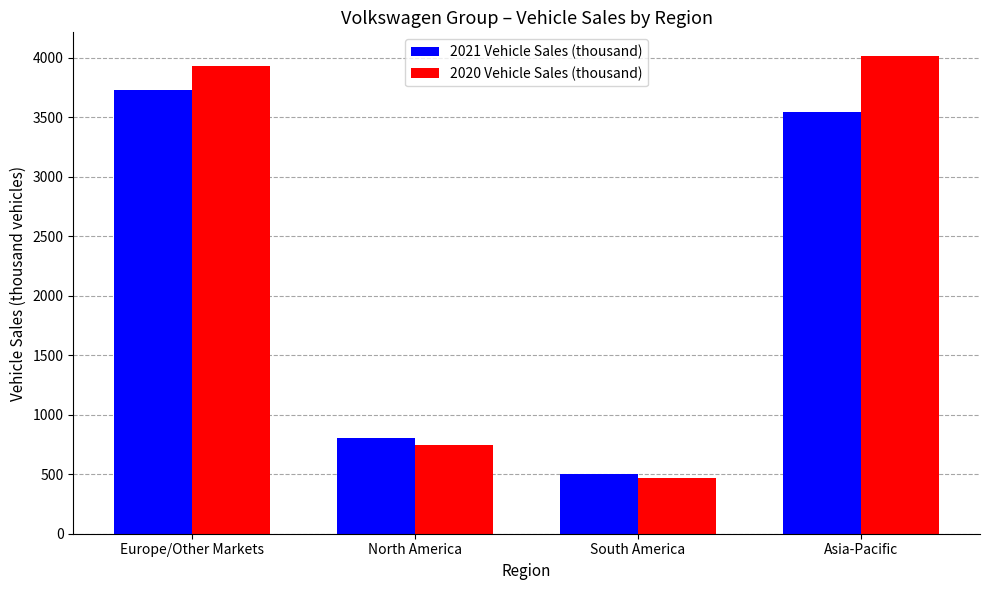

At which category does the chart reach its peak across all series?

Asia-Pacific